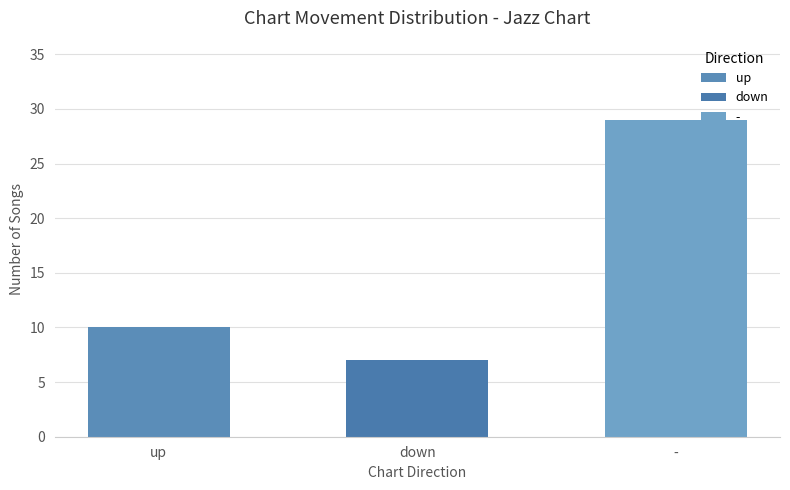

What is the change in value from up to down?

-3